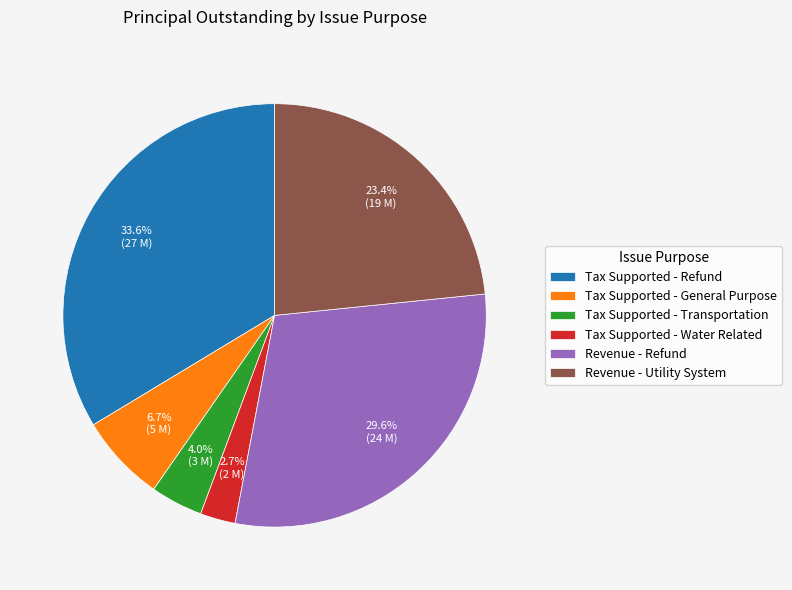

Is the sum of Tax Supported - General Purpose and Revenue - Refund greater than half?

No